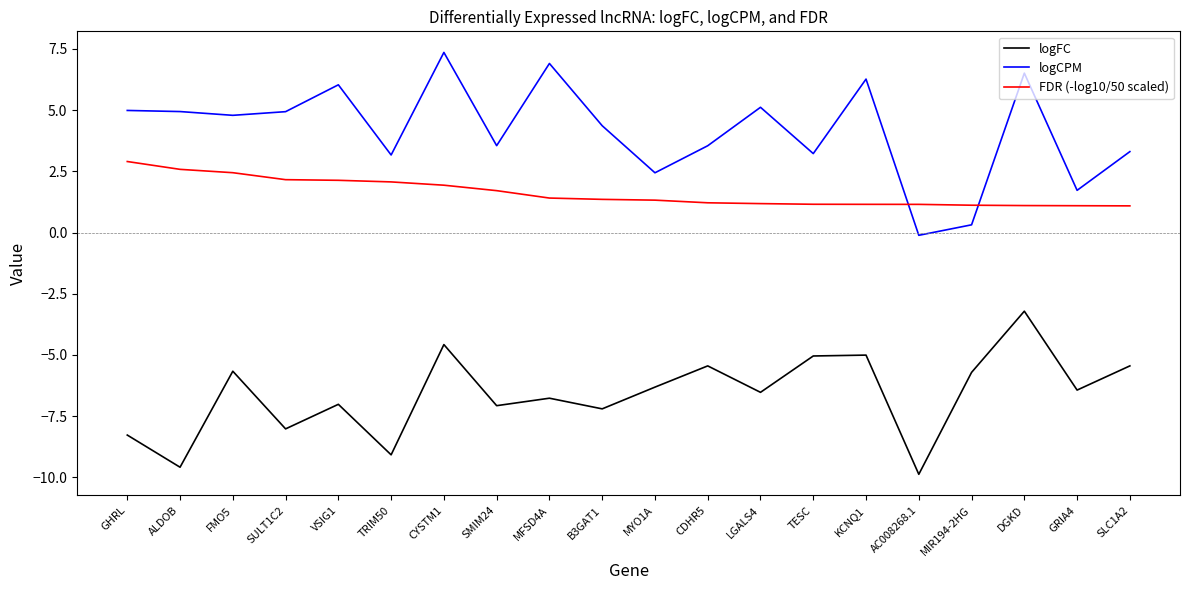

What position from the right is TRIM50?

15